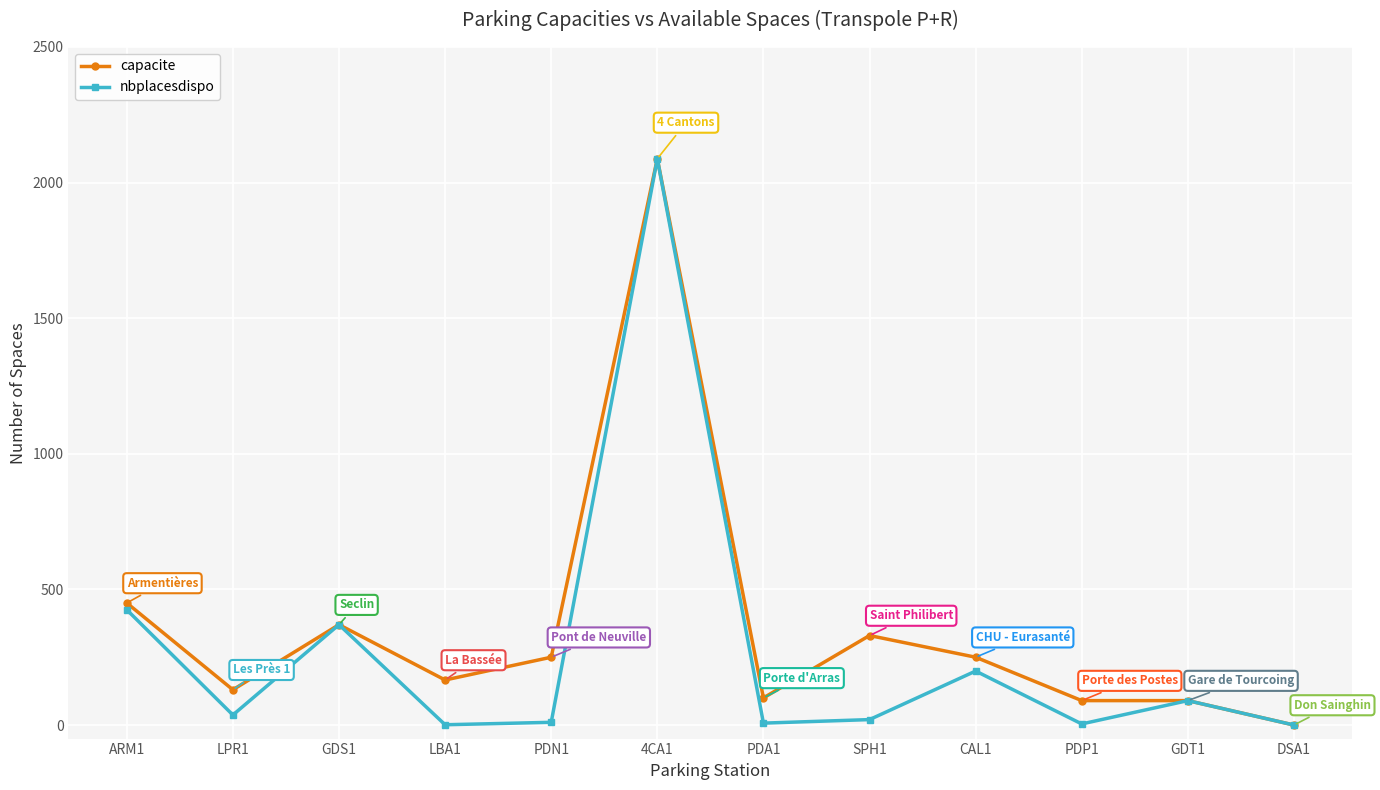

What is the maximum value for nbplacesdispo?

2088